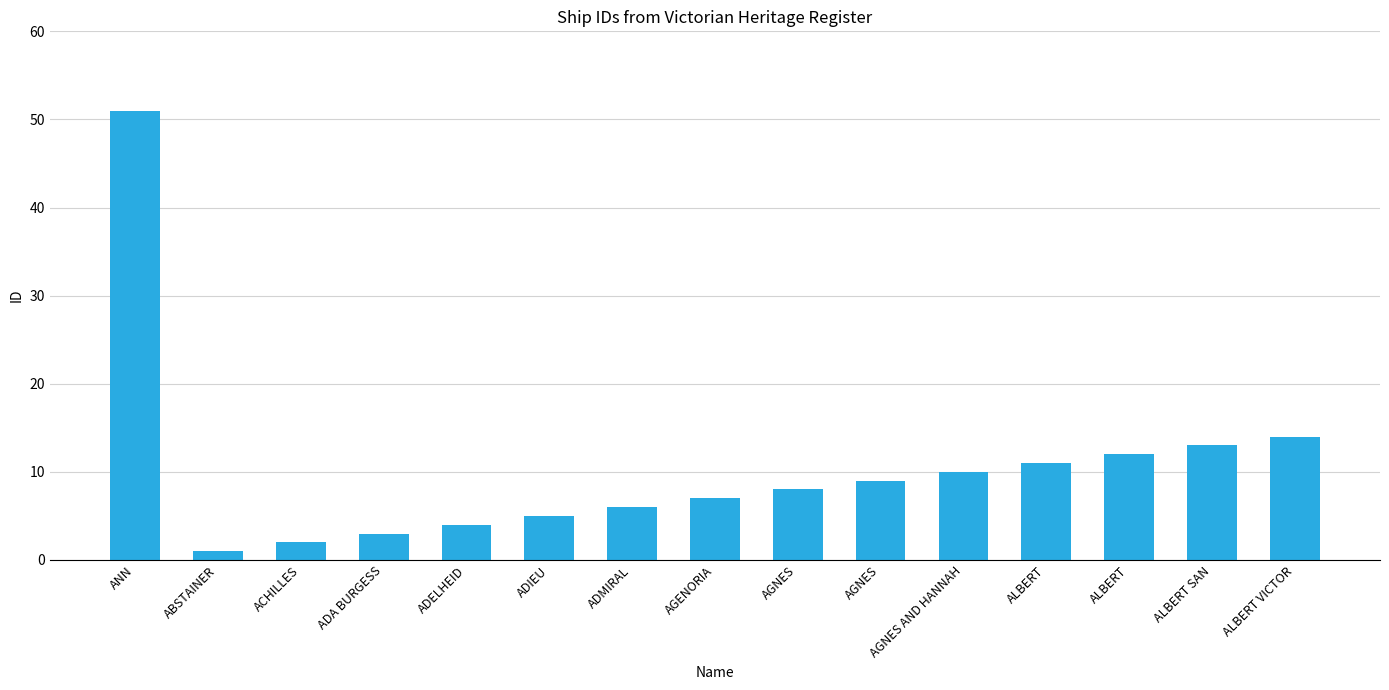

Rank the categories by value from highest to lowest.

ANN, ALBERT VICTOR, ALBERT SAN, ALBERT, ALBERT, AGNES AND HANNAH, AGNES, AGNES, AGENORIA, ADMIRAL, ADIEU, ADELHEID, ADA BURGESS, ACHILLES, ABSTAINER